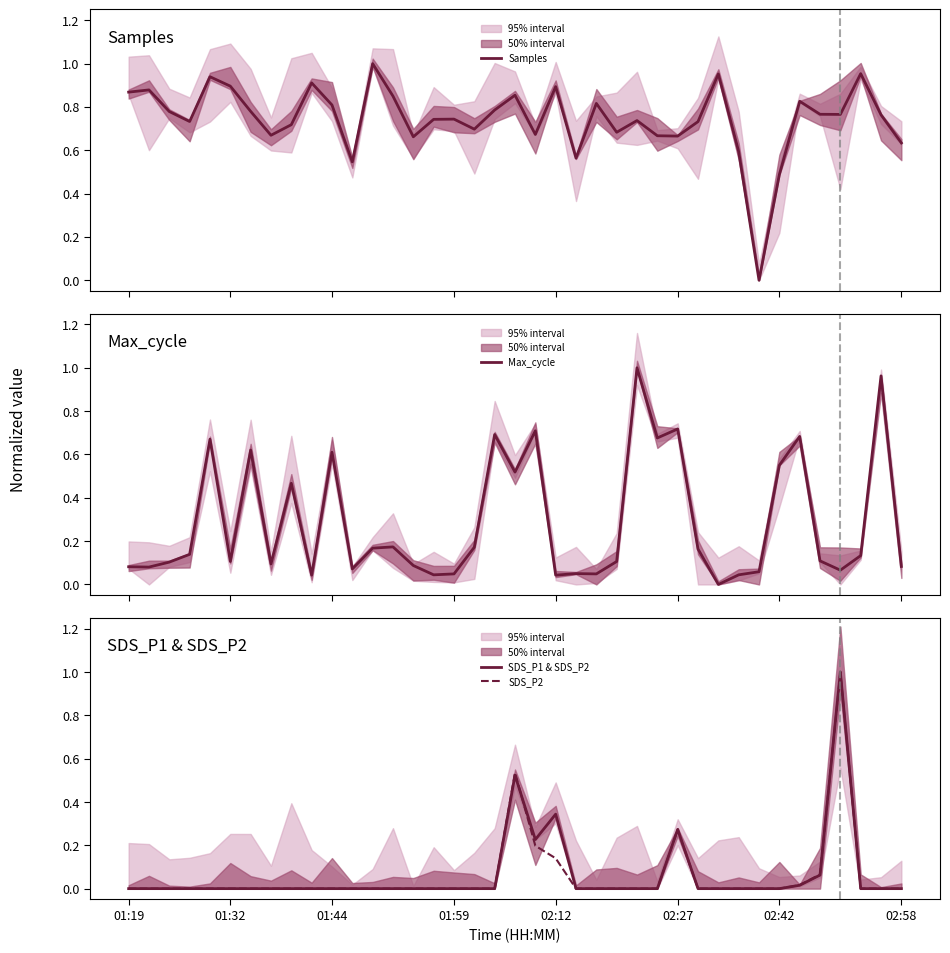

Reading left to right, list all the values displayed in this chart.

Samples: 0.9	0.9	0.8	0.7	0.9	0.9	0.8	0.7	0.7	0.9	0.8	0.5	1.0	0.8	0.7	0.7	0.7	0.7	0.8	0.9	0.7	0.9	0.6	0.8	0.7	0.7	0.7	0.7	0.7	1.0	0.6	0.0	0.5	0.8	0.8	0.8	1.0	0.8	0.6
Max_cycle: 0.1	0.1	0.1	0.1	0.7	0.1	0.6	0.1	0.5	0.0	0.6	0.1	0.2	0.2	0.1	0.0	0.0	0.2	0.7	0.5	0.7	0.0	0.1	0.0	0.1	1.0	0.7	0.7	0.2	0.0	0.0	0.1	0.6	0.7	0.1	0.1	0.1	1.0	0.1
SDS_P1 & SDS_P2: 0.0	0.0	0.0	0.0	0.0	0.0	0.0	0.0	0.0	0.0	0.0	0.0	0.0	0.0	0.0	0.0	0.0	0.0	0.0	0.5	0.2	0.3	0.0	0.0	0.0	0.0	0.0	0.3	0.0	0.0	0.0	0.0	0.0	0.0	0.1	1.0	0.0	0.0	0.0
SDS_P2: 0.0	0.0	0.0	0.0	0.0	0.0	0.0	0.0	0.0	0.0	0.0	0.0	0.0	0.0	0.0	0.0	0.0	0.0	0.0	0.5	0.2	0.1	0.0	0.0	0.0	0.0	0.0	0.3	0.0	0.0	0.0	0.0	0.0	0.0	0.1	1.0	0.0	0.0	0.0